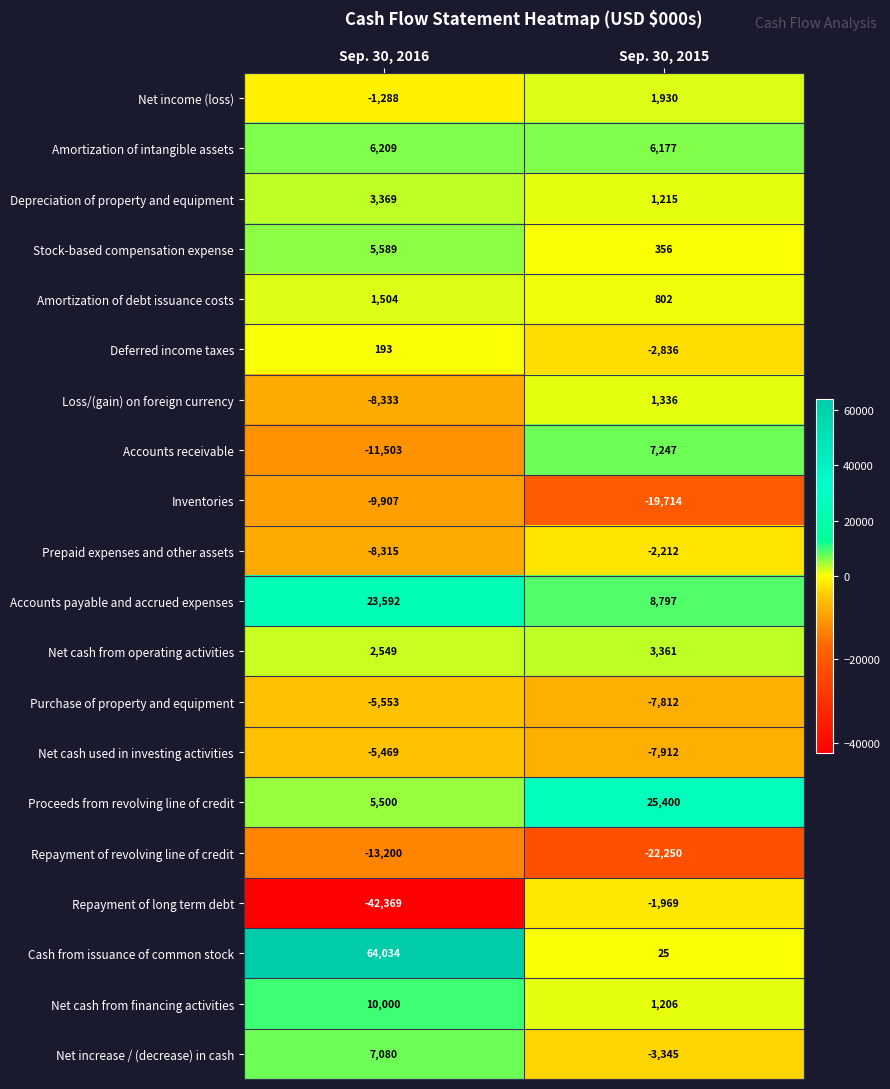

At which label is Deferred income taxes closest to -1321?

Sep. 30, 2016